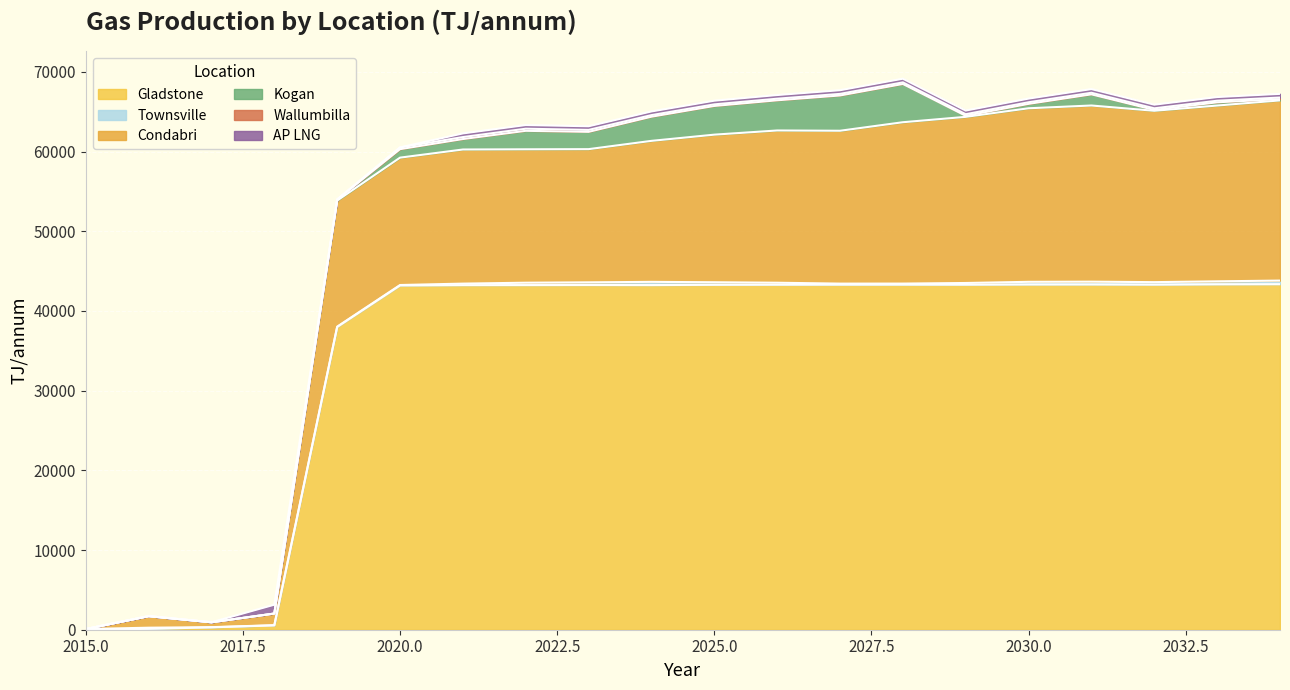

Reading left to right, list all the values displayed in this chart.

Gladstone: 30.4	106.1	299.8	550.7	37986.3	43197.5	43239.4	43243.0	43252.2	43244.1	43277.8	43290.9	43296.3	43298.1	43292.8	43318.9	43322.3	43301.6	43342.5	43357.6
Townsville: 55.1	148.5	21.9	18.5	45.2	54.8	188.1	298.5	336.5	403.3	322.7	247.7	132.3	133.8	213.2	333.4	350.1	311.9	371.3	450.4
Condabri: 0.0	1447.7	610.5	1460.6	15817.5	15982.7	16827.4	16739.5	16711.7	17691.8	18518.0	19103.8	19179.0	20245.6	20846.4	21776.9	22103.6	21499.7	22058.0	22608.5
Kogan: 0.0	0.0	0.0	0.0	121.4	1063.4	1313.4	2317.8	2170.5	3031.6	3602.1	3787.6	4427.2	4799.8	130.6	554.5	1400.0	108.9	405.3	161.2
Wallumbilla: 0.0	0.0	0.0	0.0	12.6	213.8	246.0	264.5	241.1	199.0	199.0	199.0	199.0	199.0	199.0	199.0	199.0	199.0	199.0	199.0
AP LNG: 0.0	0.0	0.0	1110.4	0.0	0.0	460.2	460.2	460.2	461.5	460.2	460.2	460.2	461.5	460.2	460.2	460.2	461.5	460.2	460.2